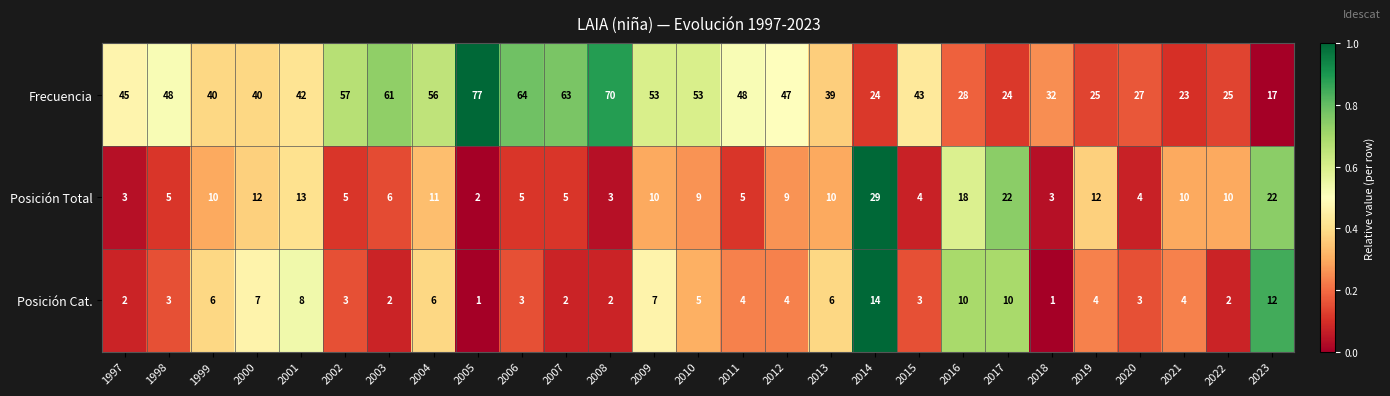

Which series has the largest range (max minus min)?

Frecuencia